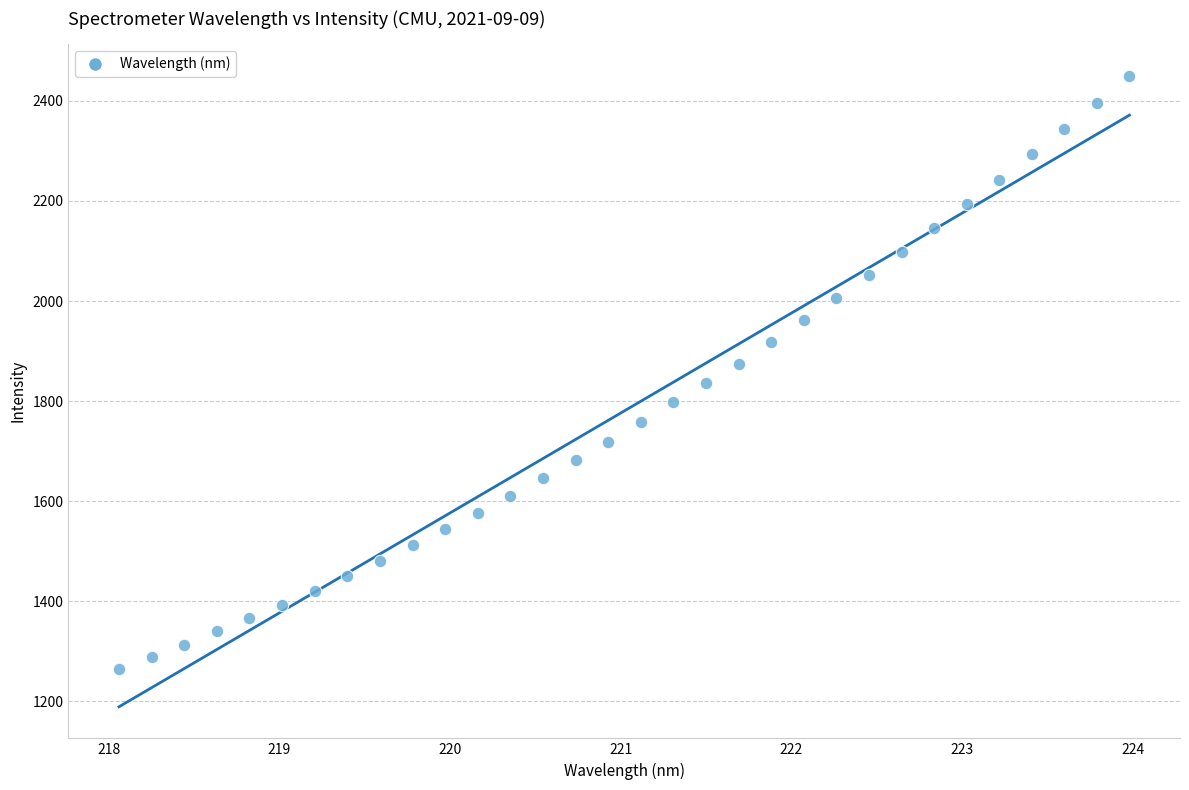

What is the range of X values (max minus min)?

5.9